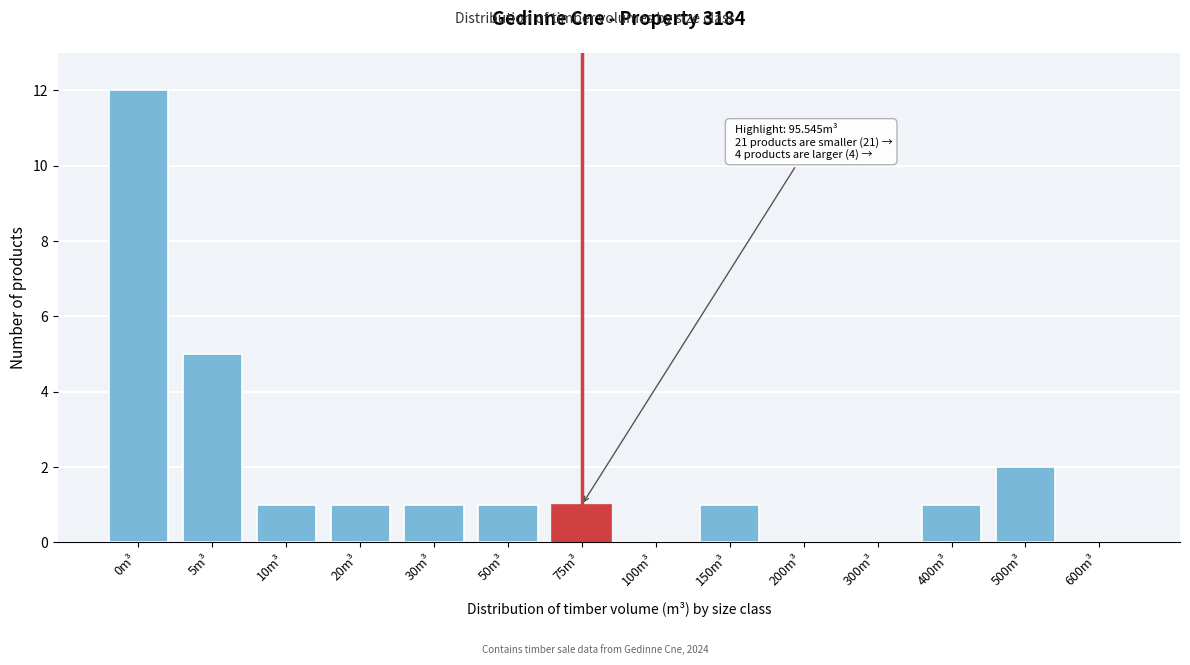

Reading left to right, list all the values displayed in this chart.

0m³=12	5m³=5	10m³=1	20m³=1	30m³=1	50m³=1	75m³=1	100m³=0	150m³=1	200m³=0	300m³=0	400m³=1	500m³=2	600m³=0